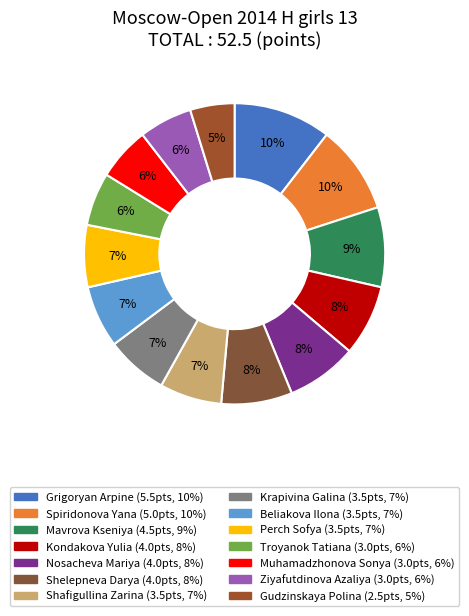

To the nearest percent, what percentage of the pie is Shelepneva Darya?

8%